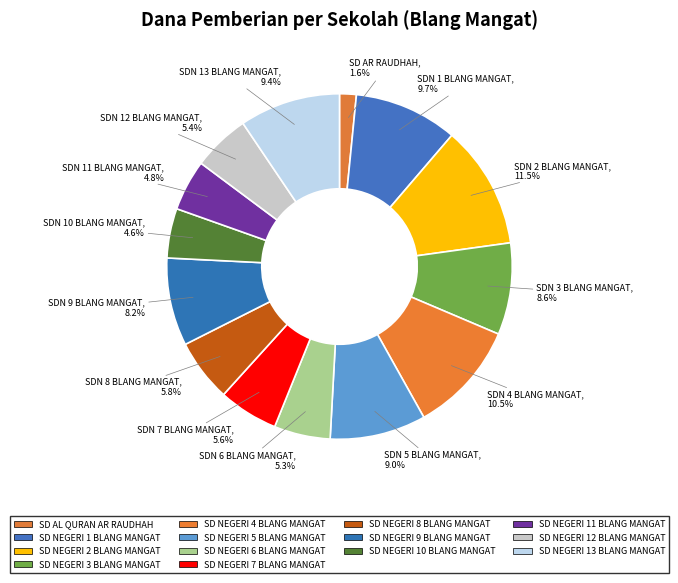

Does any single category account for the majority?

No